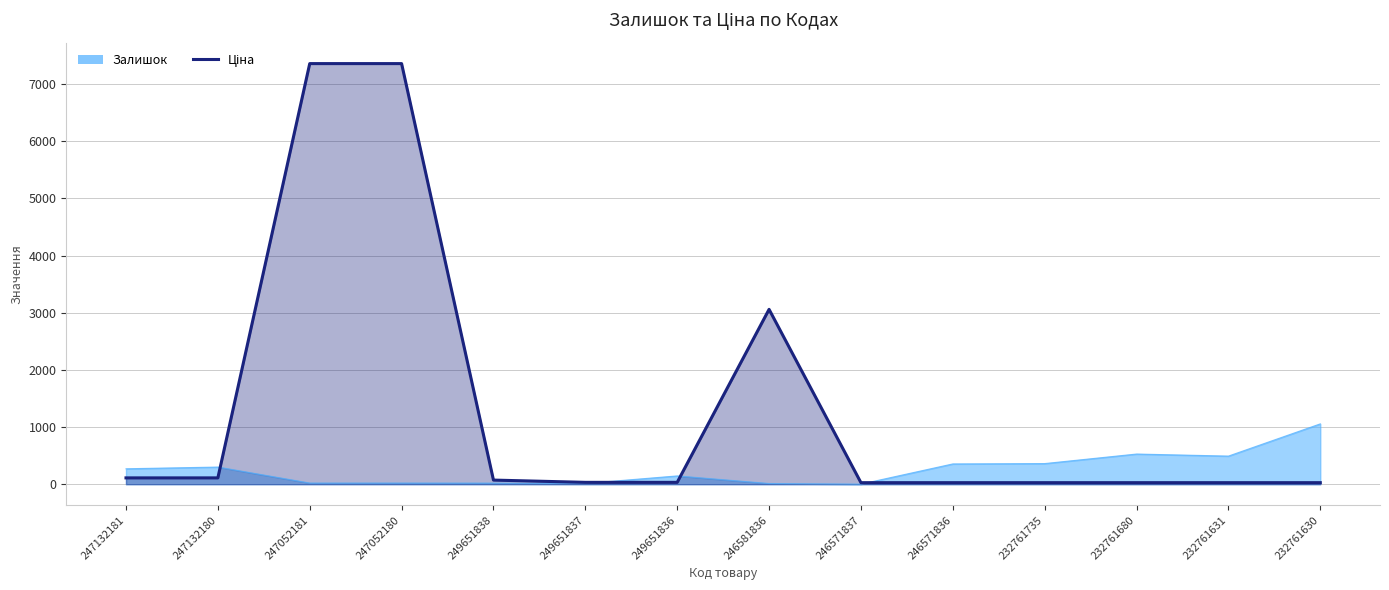

At how many categories does at least one series exceed 5307?

2